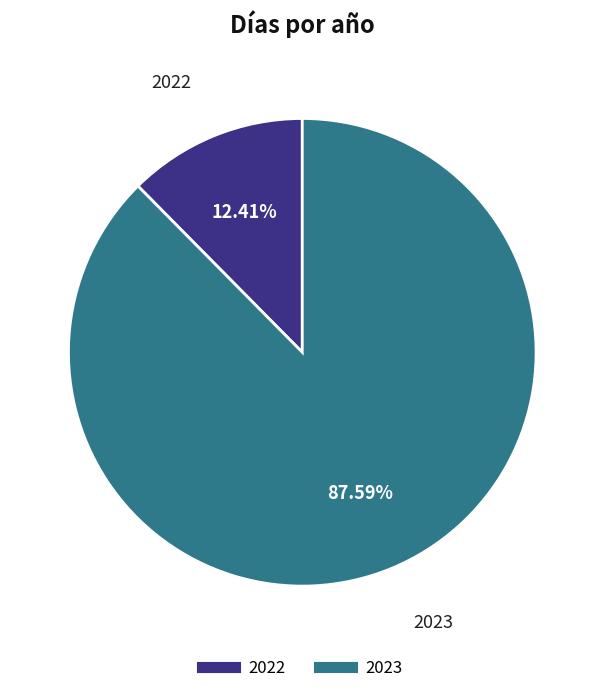

How many slices are in this pie chart?

2